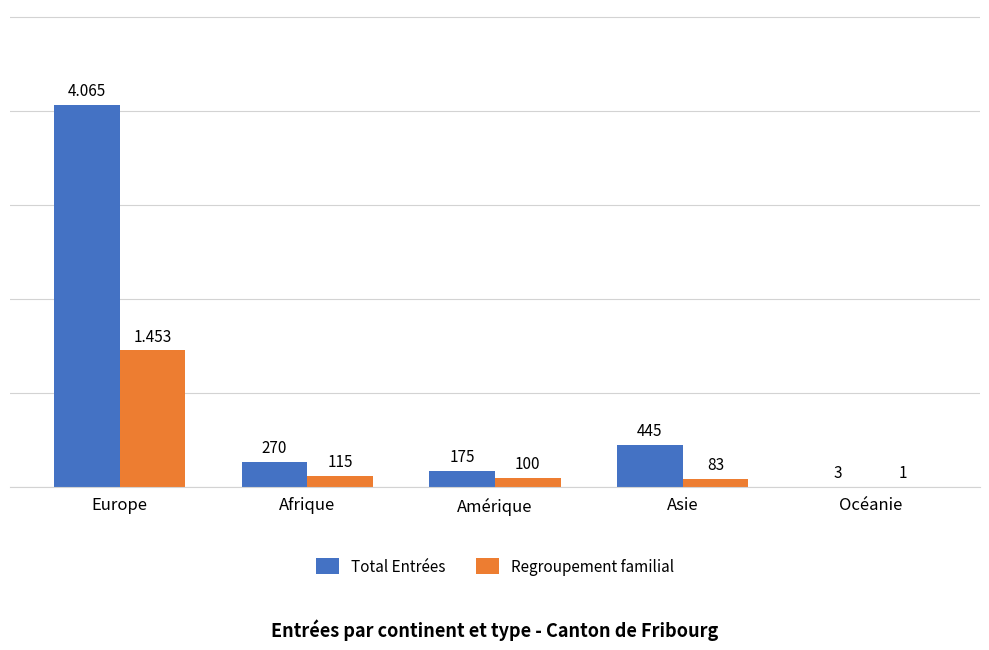

Does the chart contain stacked bars?

No